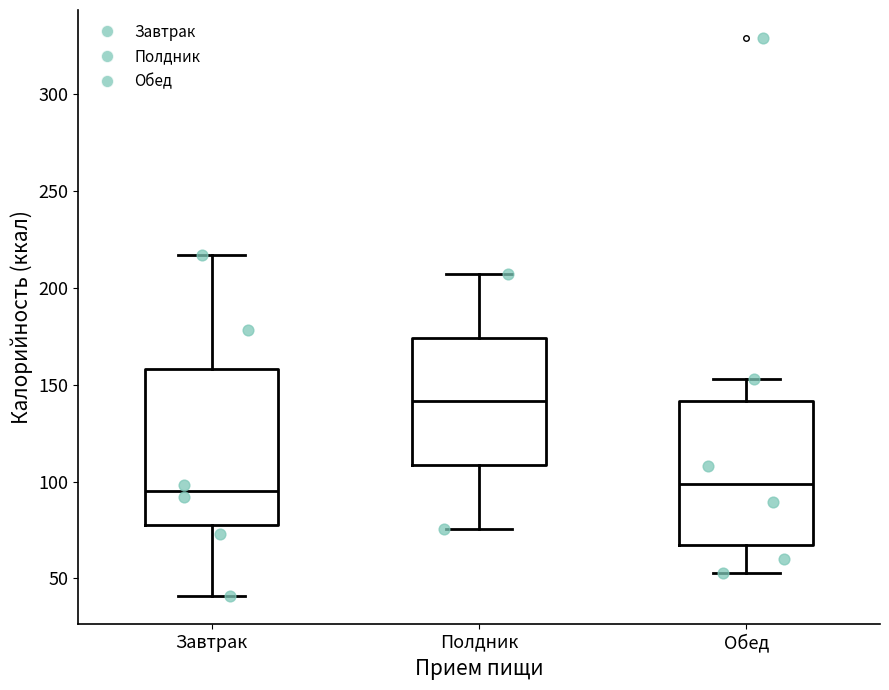

Reading left to right, transcribe this box plot: for each box, give where its median line is, the range the box spans, and where its two whiskers end, as read against the y-axis. The values are not printed on the chart, so give them approximately, as read against the axis.

Завтрак: median 95, box 80 to 160, whiskers 40 to 215
Полдник: median 140, box 110 to 175, whiskers 75 to 205
Обед: median 100, box 65 to 140, whiskers 55 to 155